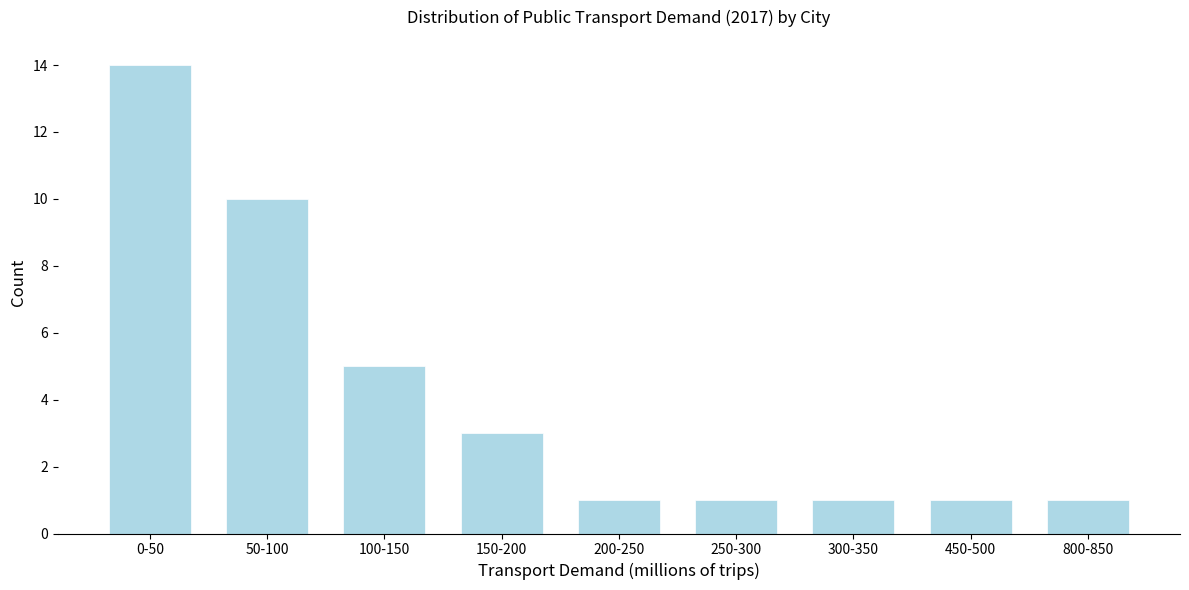

Reading left to right, list all the values displayed in this chart.

14	10	5	3	1	1	1	1	1